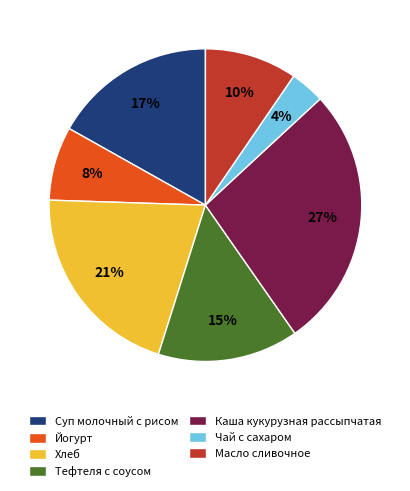

Do Йогурт and Хлеб together represent more than half of the pie?

No